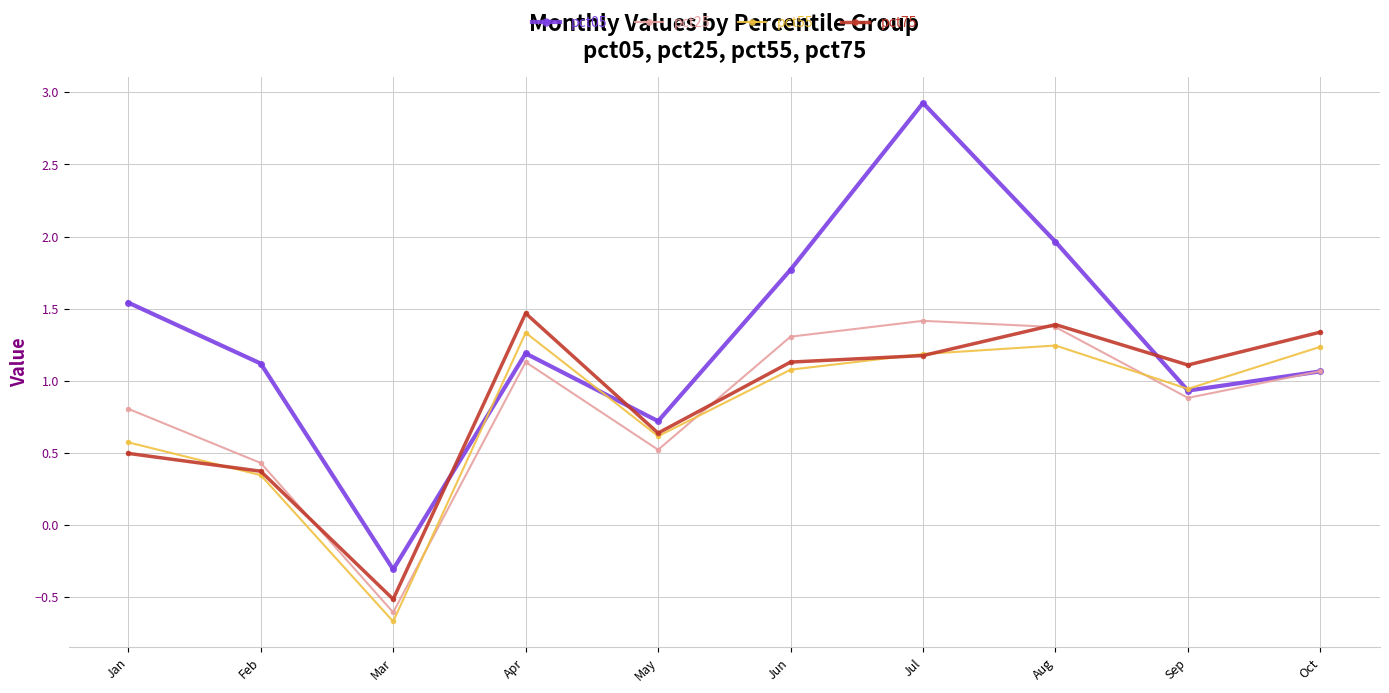

In pct25, how many points are lower than both neighbors (excluding endpoints)?

3